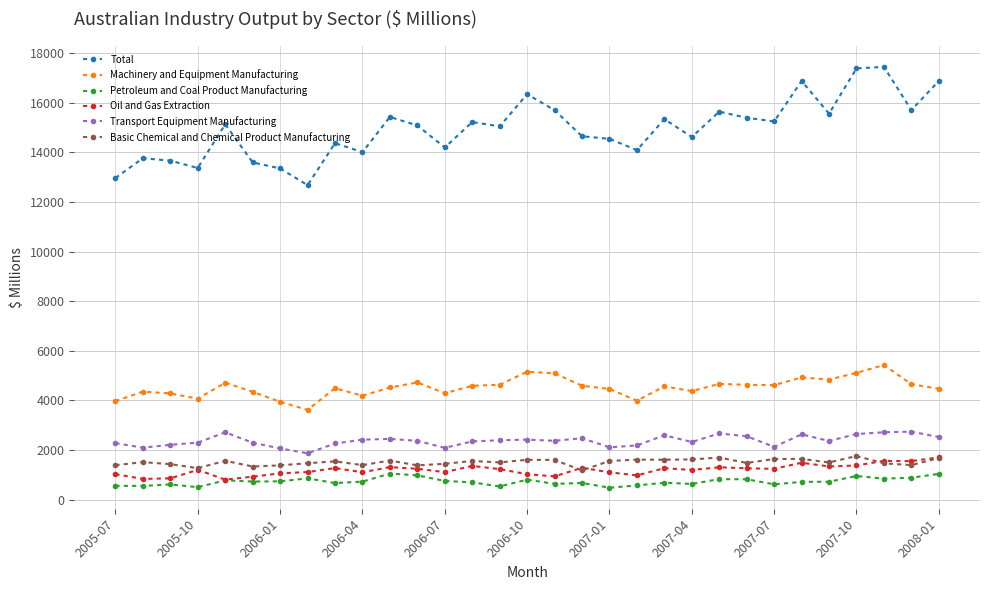

What is the value of the Basic Chemical and Chemical Product Manufacturing point at the 15th from the left?

1503